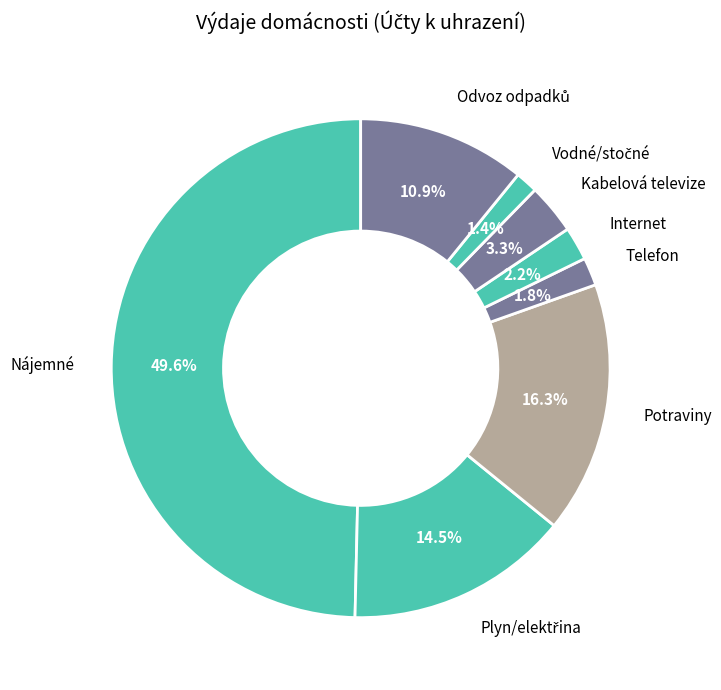

Is Internet the majority of the pie?

No